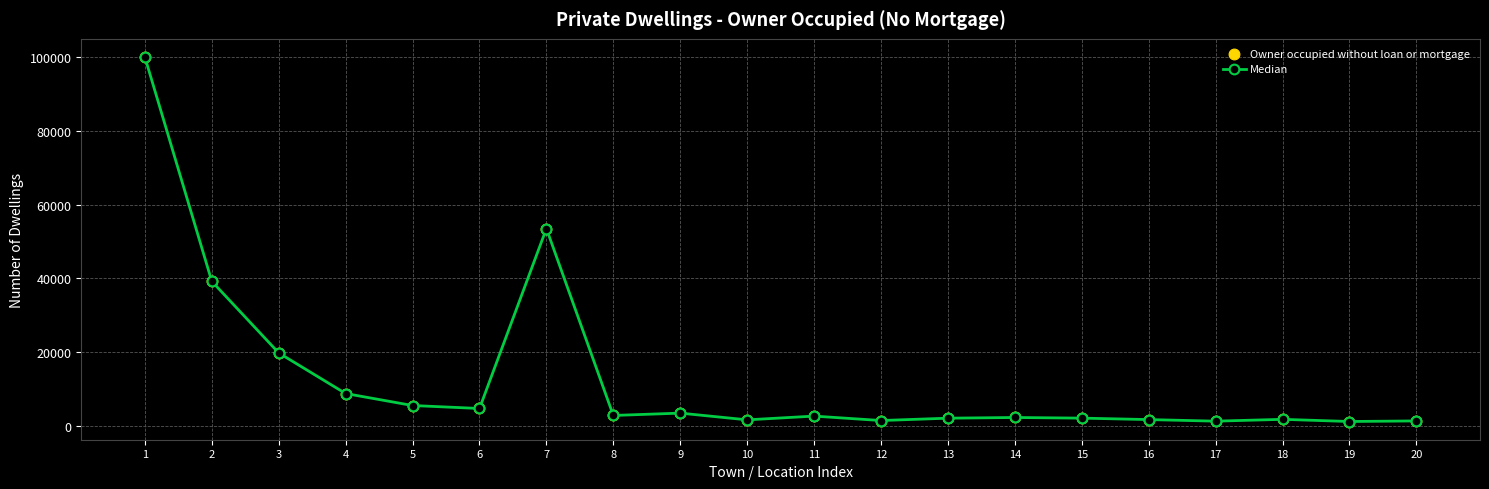

What is the change in value from 2 to 11?

-36460